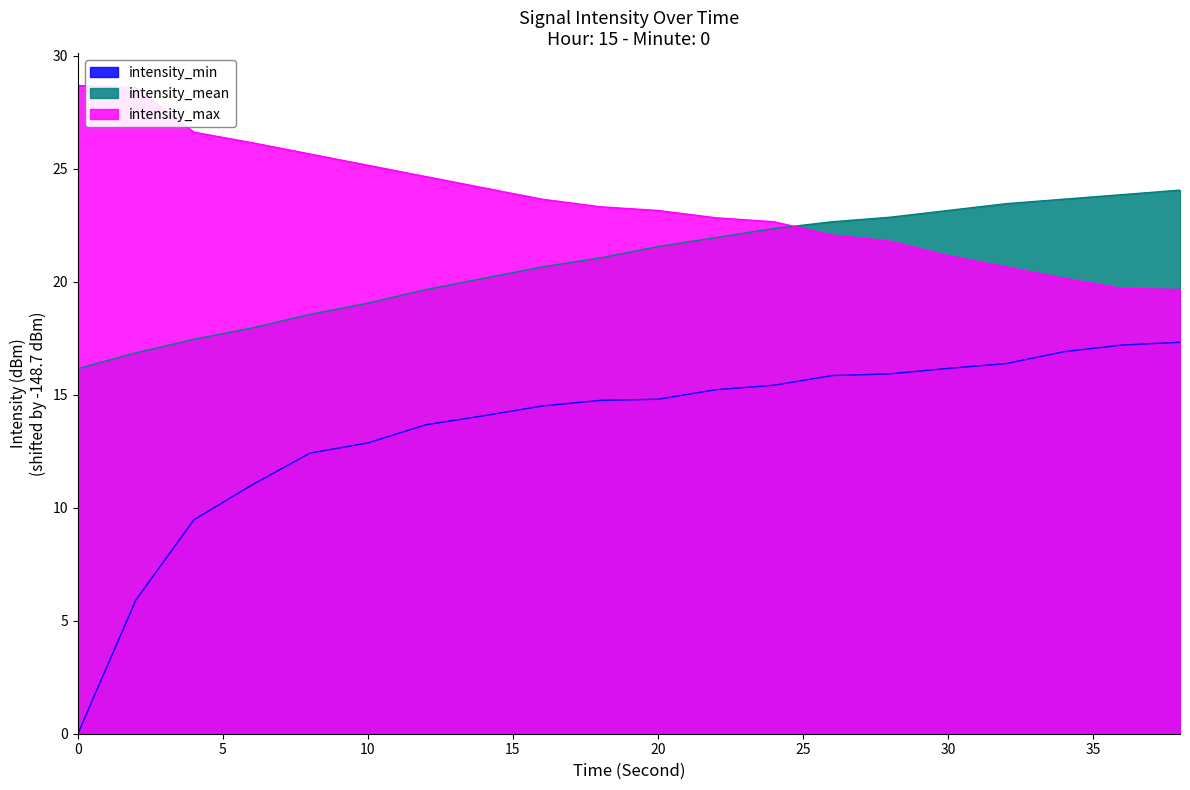

Reading left to right, extract all data points from this chart.

intensity_min: 0.0	5.9	9.5	11.0	12.4	12.9	13.7	14.1	14.5	14.8	14.8	15.2	15.4	15.8	15.9	16.2	16.4	16.9	17.2	17.3
intensity_mean: 16.2	16.9	17.5	18.0	18.6	19.1	19.7	20.2	20.7	21.1	21.6	22.0	22.4	22.7	22.9	23.2	23.5	23.7	23.9	24.1
intensity_max: 28.7	28.6	26.6	26.2	25.7	25.2	24.7	24.2	23.7	23.3	23.2	22.8	22.7	22.1	21.8	21.2	20.7	20.2	19.7	19.7